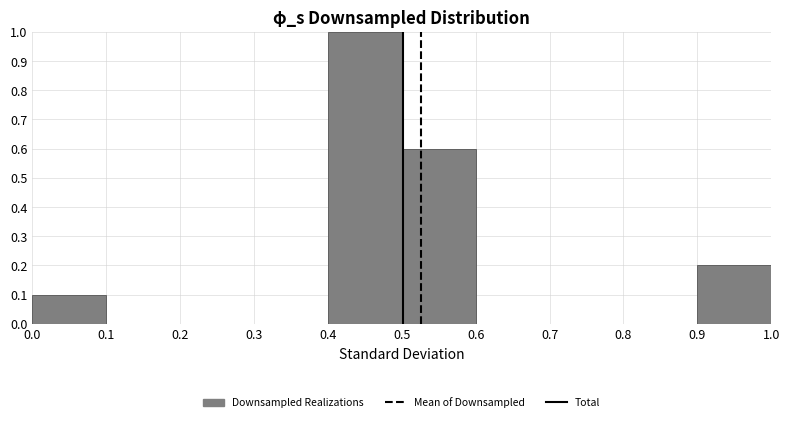

Reading left to right, list every bar in this chart as the range it spans on the x-axis followed by its height. The values are not printed on the chart, so give them approximately, as read against the axis.

0.0 to 0.1: 0.1
0.1 to 0.2: 0
0.2 to 0.3: 0
0.3 to 0.4: 0
0.4 to 0.5: 1.0
0.5 to 0.6: 0.6
0.6 to 0.7: 0
0.7 to 0.8: 0
0.8 to 0.9: 0
0.9 to 1.0: 0.2